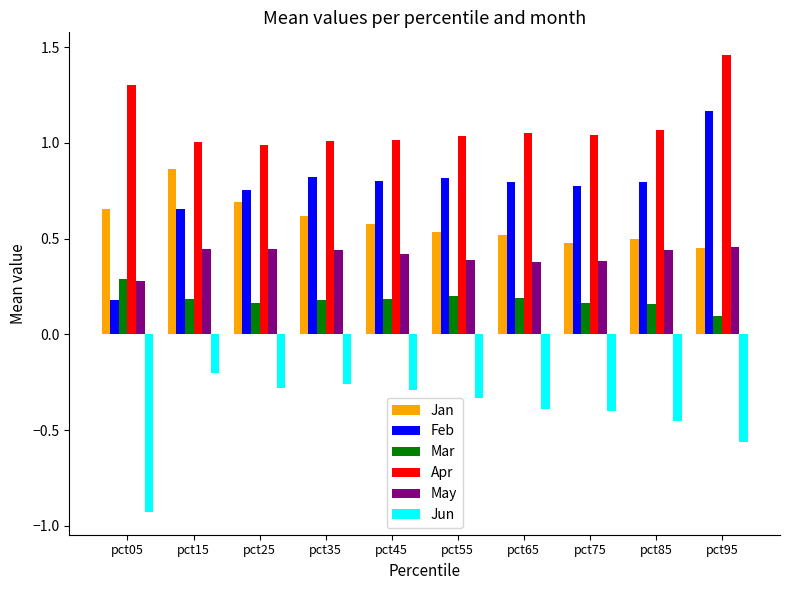

At how many categories does at least one series exceed 0?

10